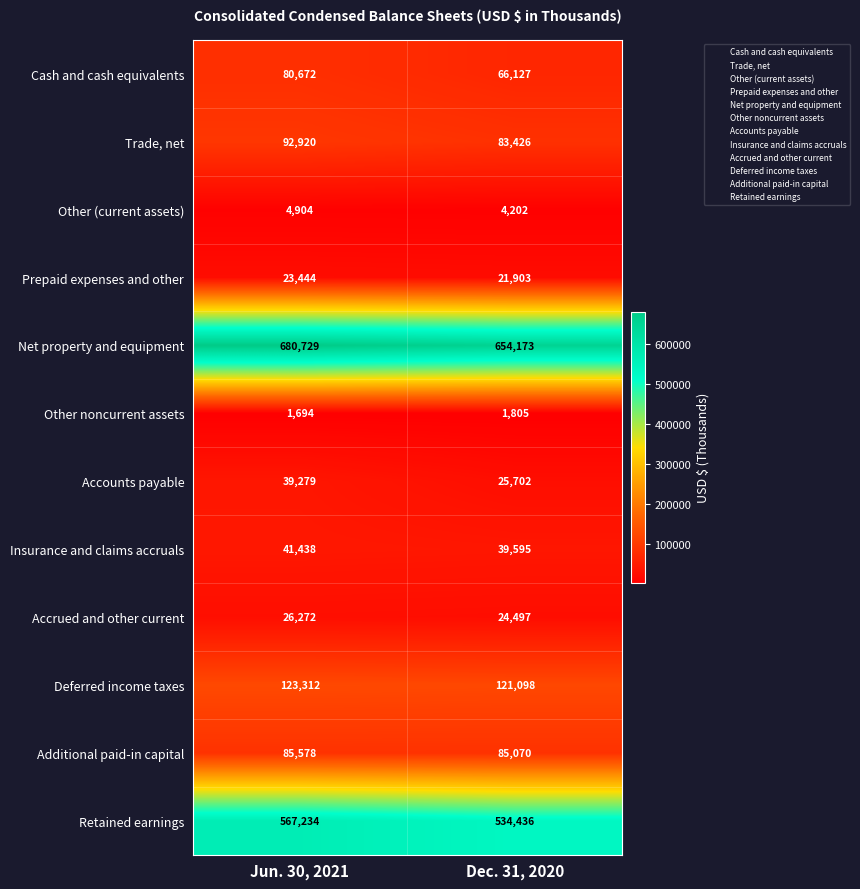

Which series has the largest total across all categories?

Net property and equipment